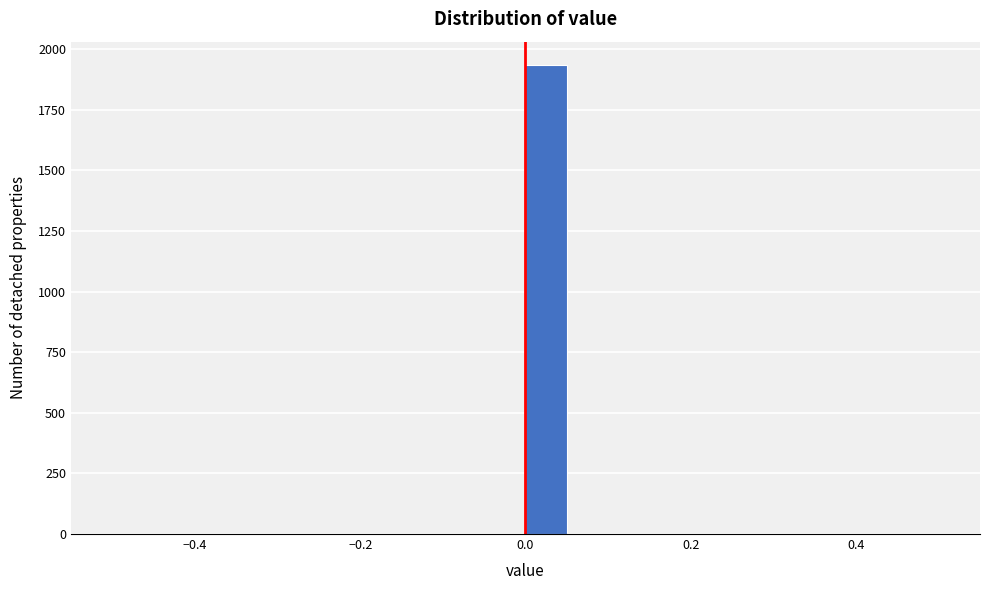

Read against the x-axis, roughly where is the centre of the tallest bar?

0.02